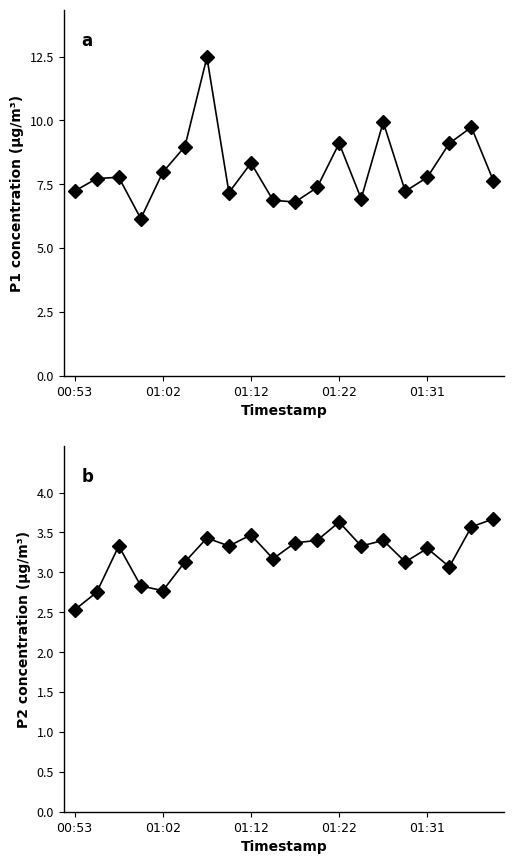

List the series in order of their overall mean, lowest first.

P2, P1